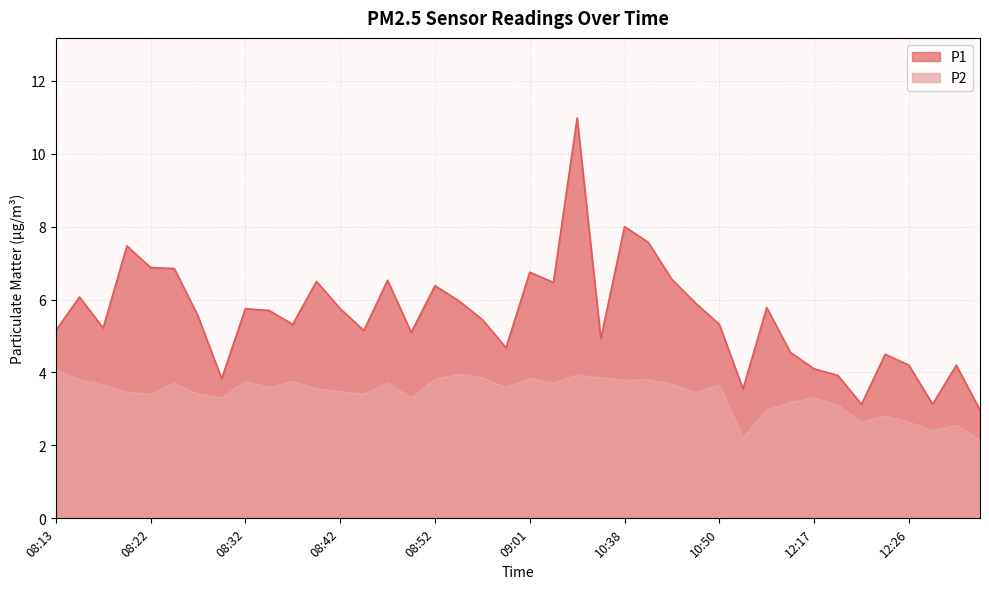

Which has a higher value, 12:24 or 10:50?

10:50